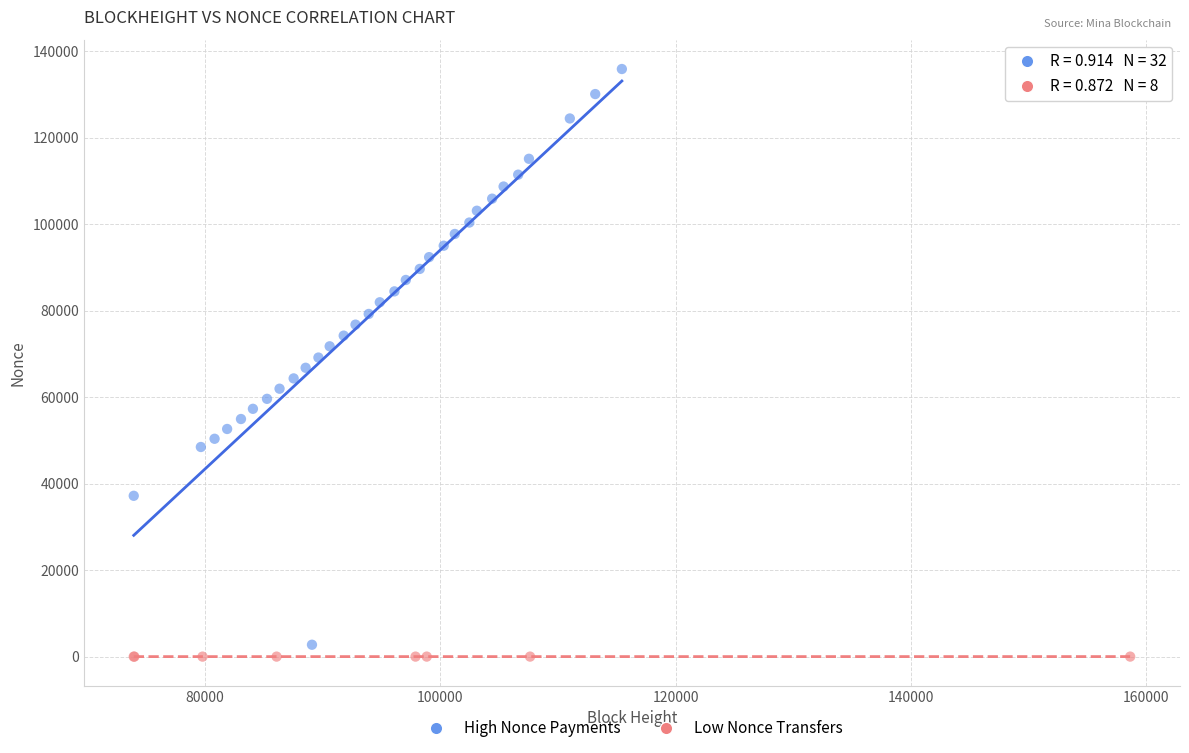

Which series reaches the maximum Y coordinate?

High Nonce Payments